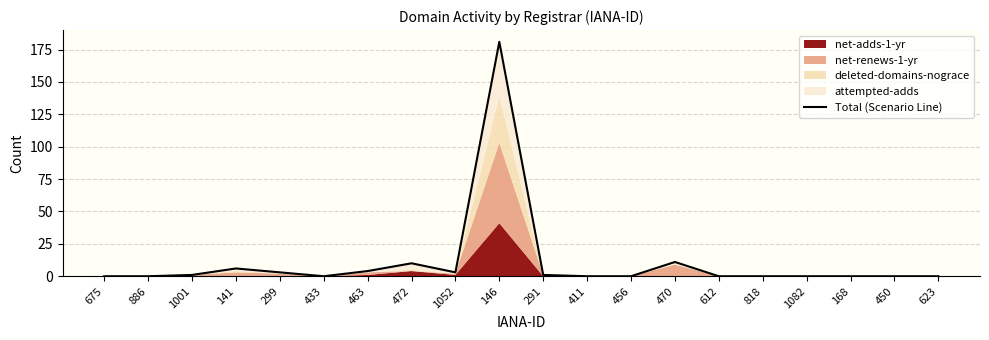

What is the change in value from 472 to 450?

-10